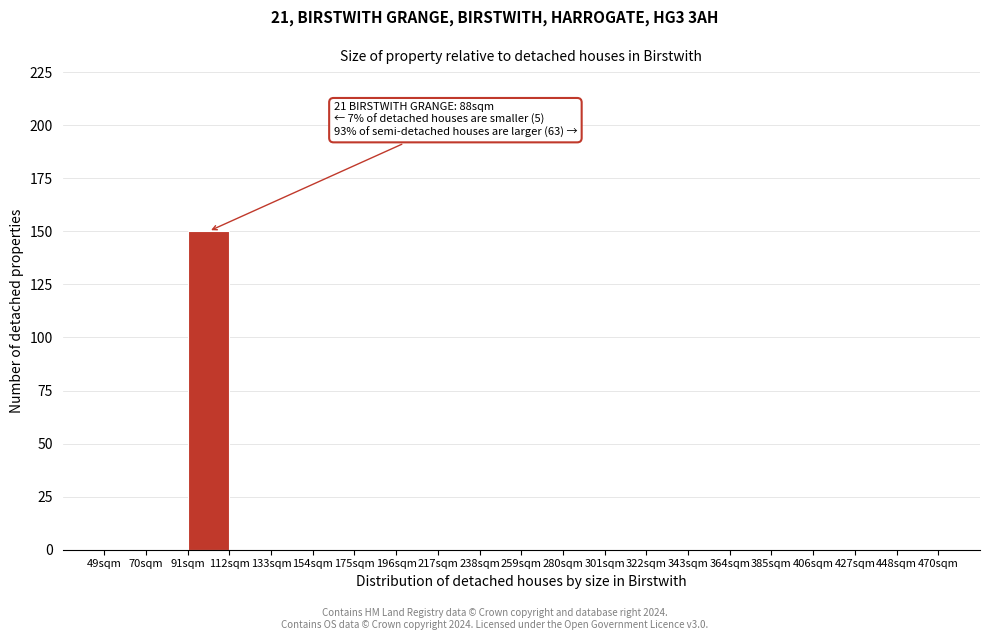

Which range on the x-axis has the tallest bar?

91 to 112